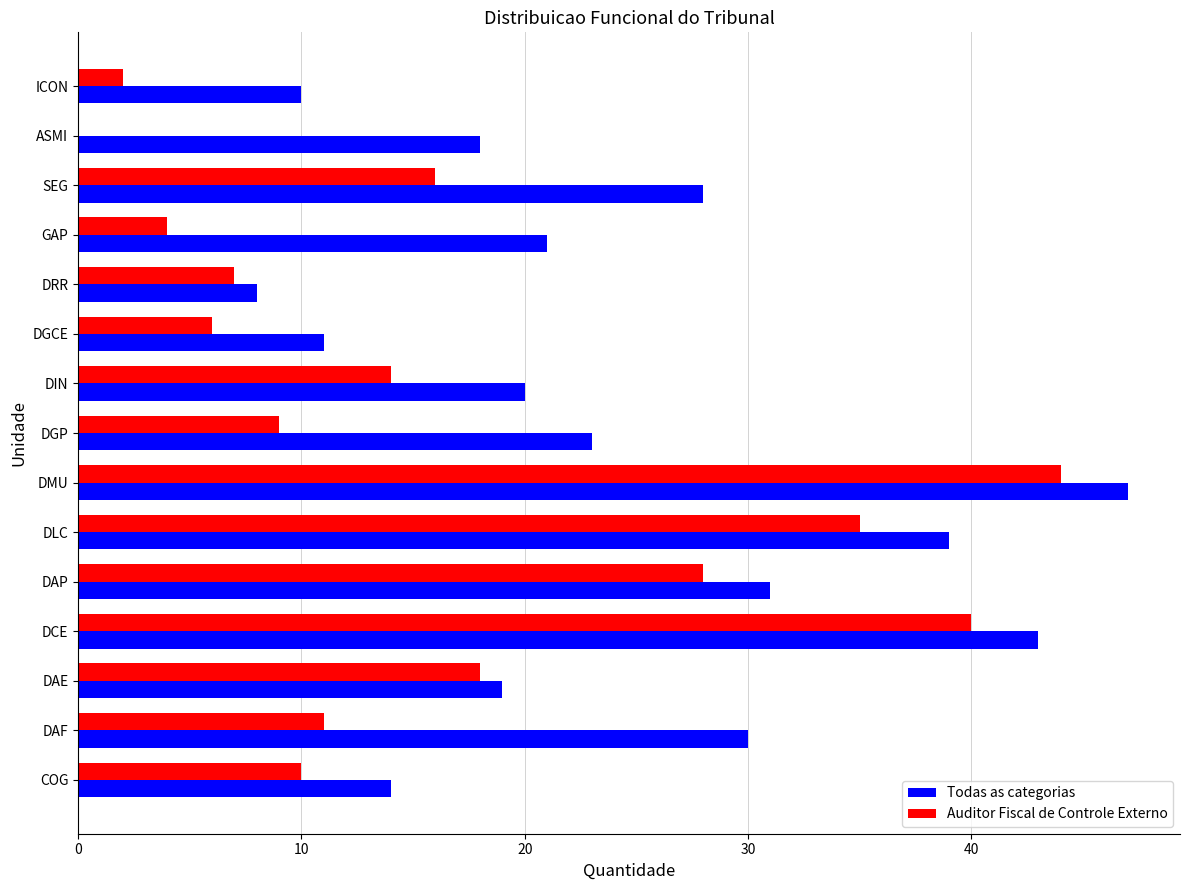

Count the number of categories in the chart.

15